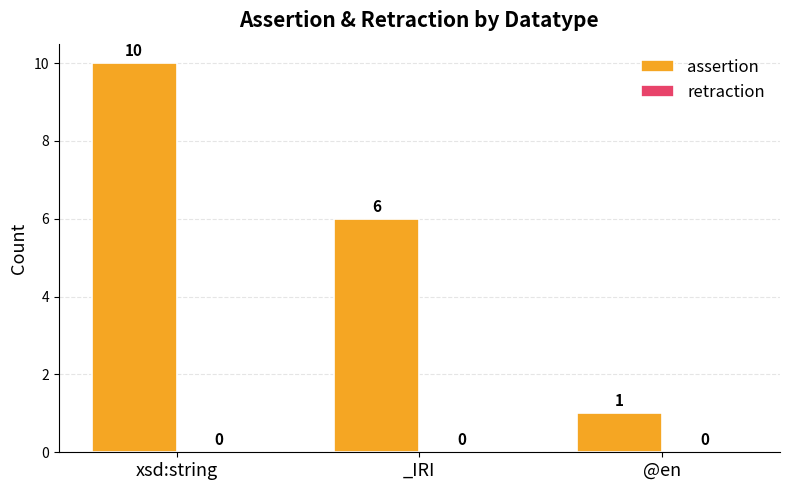

Reading left to right, list all the values displayed in this chart.

xsd:string=10	_IRI=6	@en=1